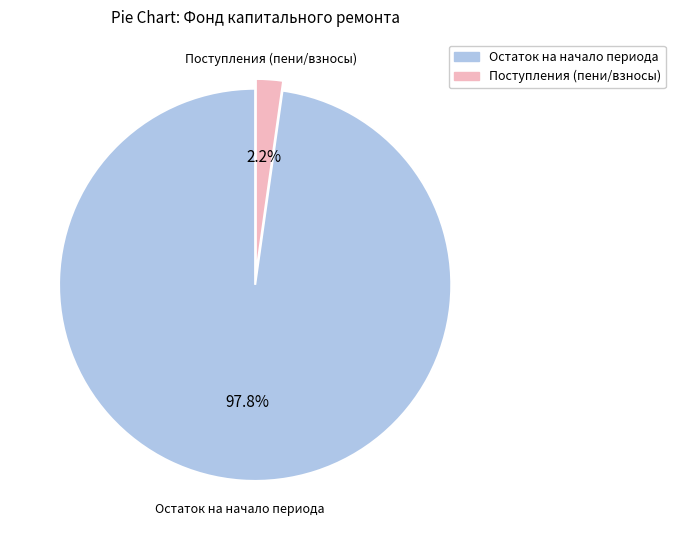

Does any single category account for the majority?

Yes